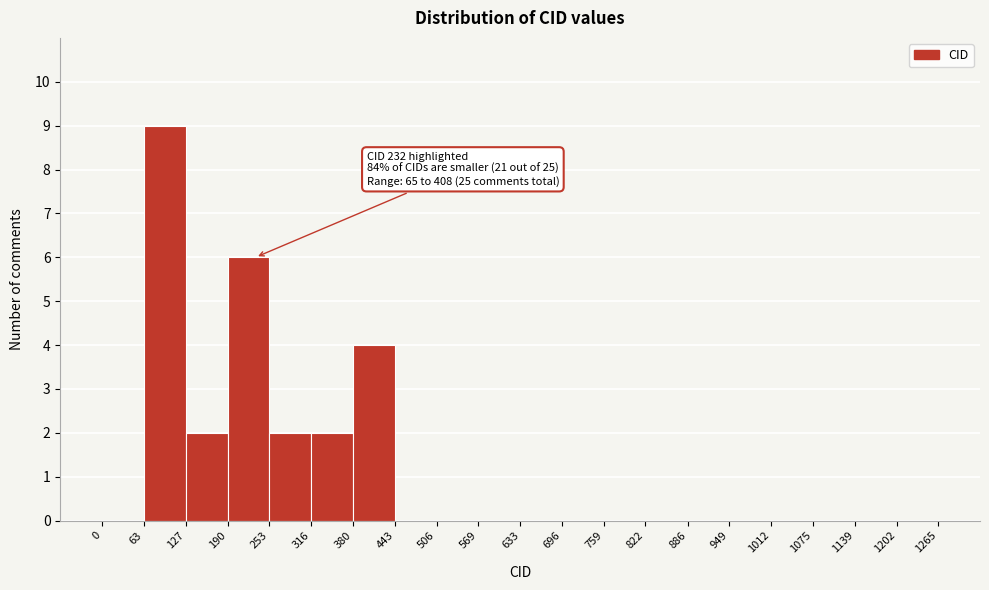

Which range on the x-axis has the tallest bar?

63 to 127